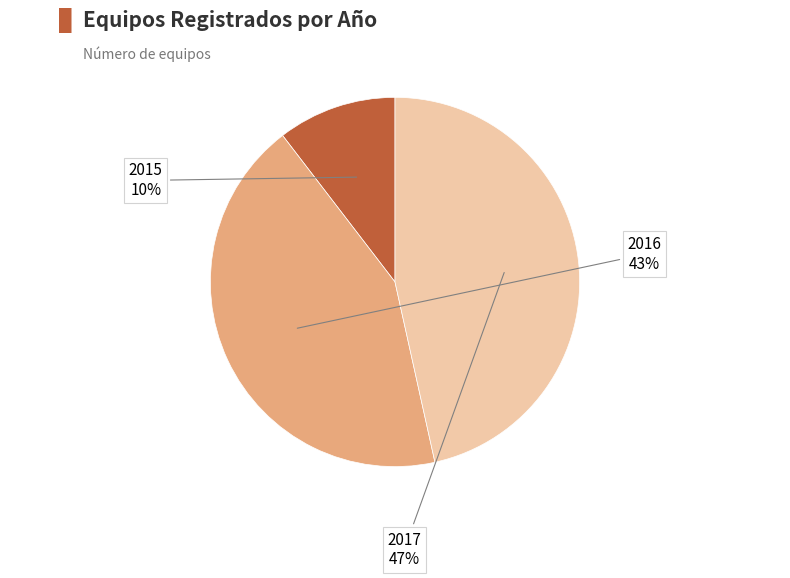

Does any single category account for the majority?

No